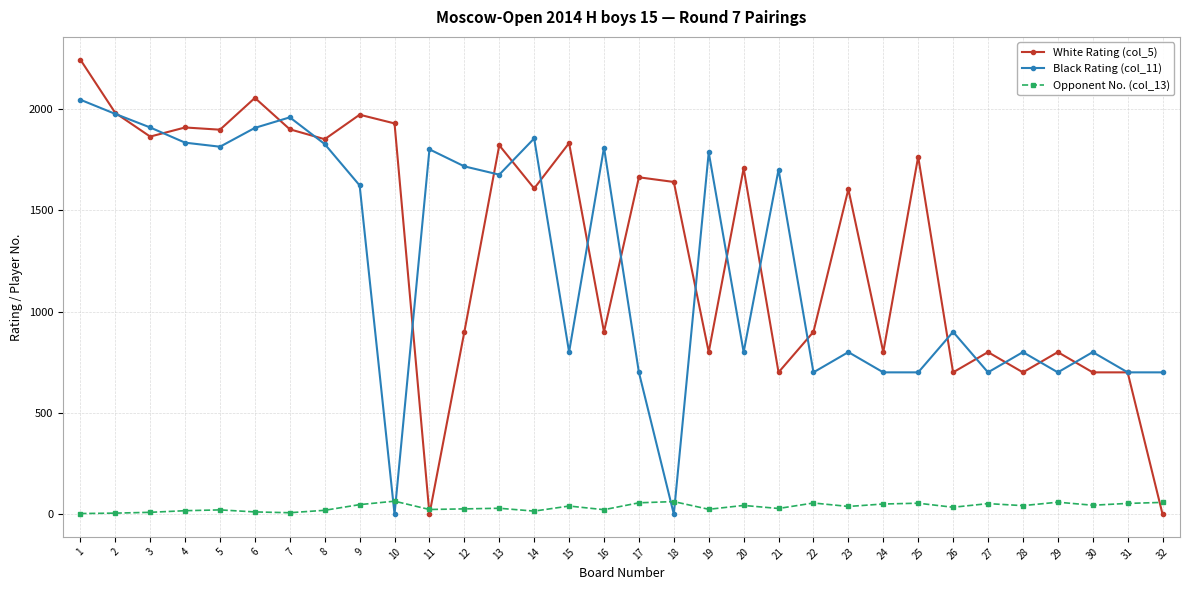

At how many categories does at least one series exceed 1246?

23